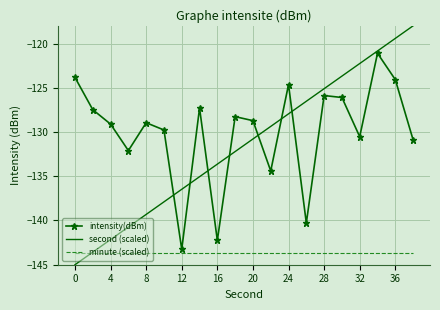

True or false: minute (scaled) and intensity(dBm) intersect in this chart.

False